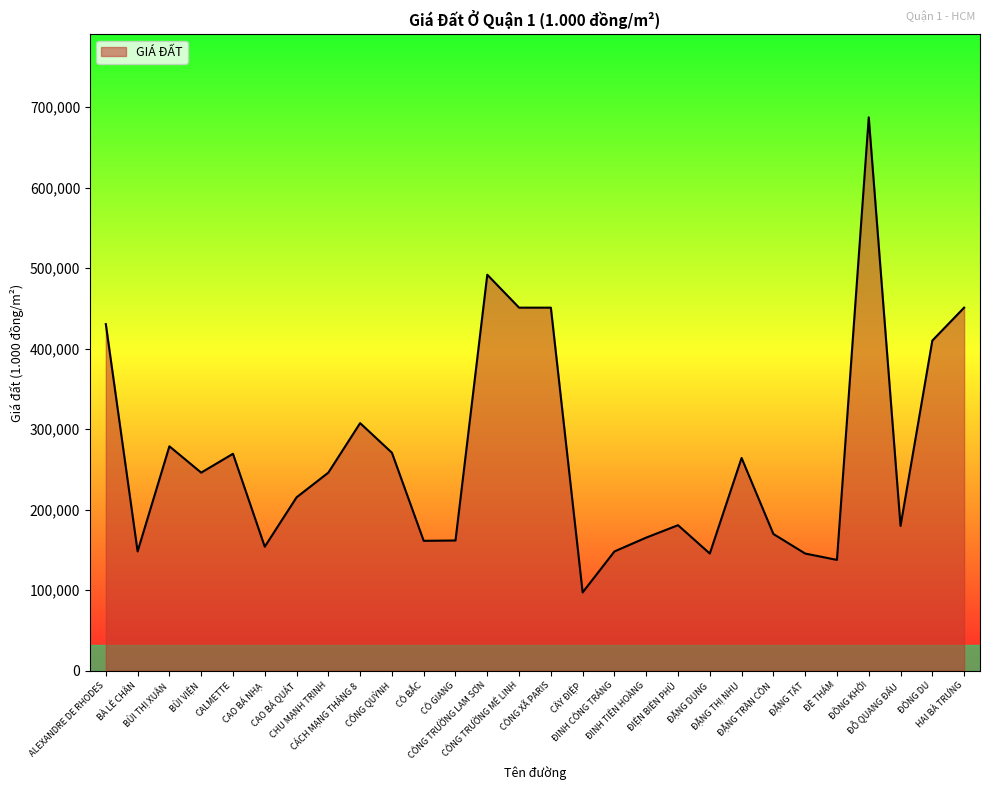

What is the difference between the values at ĐIỆN BIÊN PHỦ and CÔNG TRƯỜNG LAM SƠN?

311100